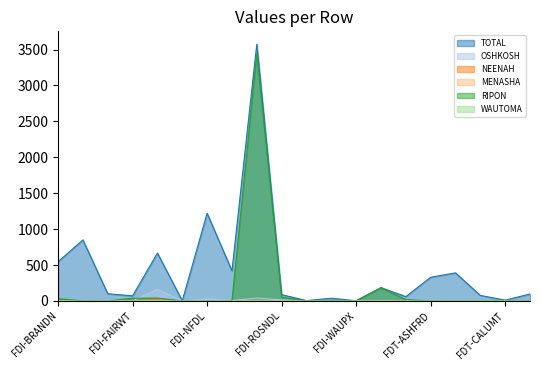

Which series ends up on top after the final intersection of MENASHA and OSHKOSH?

OSHKOSH